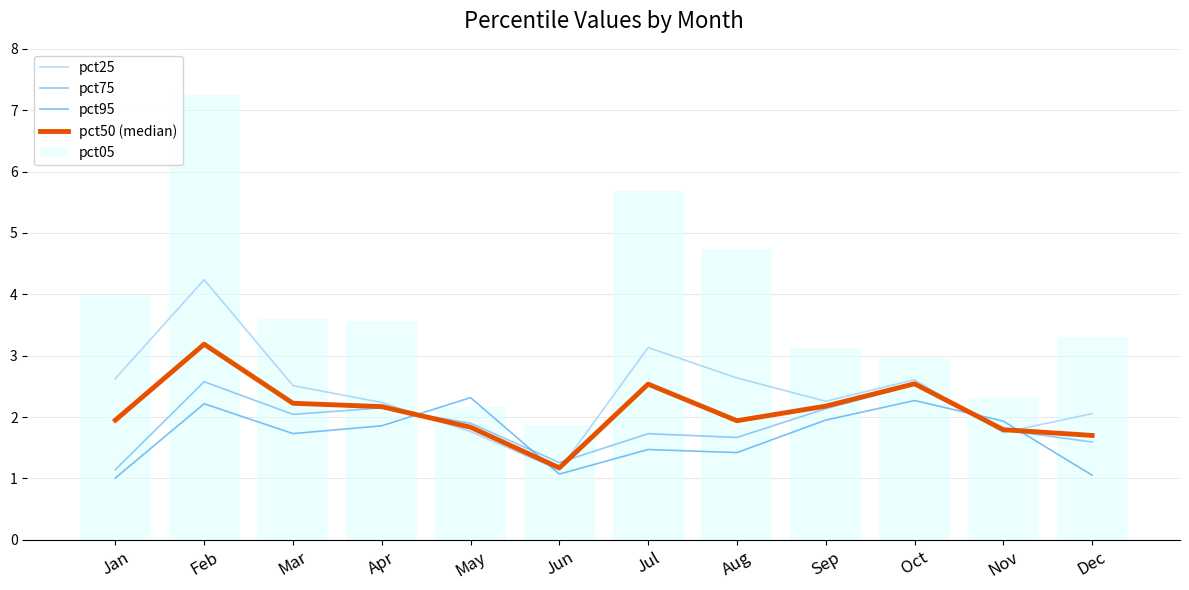

List the series in order of their peak value, highest first.

pct05, pct25, pct50 (median), pct75, pct95